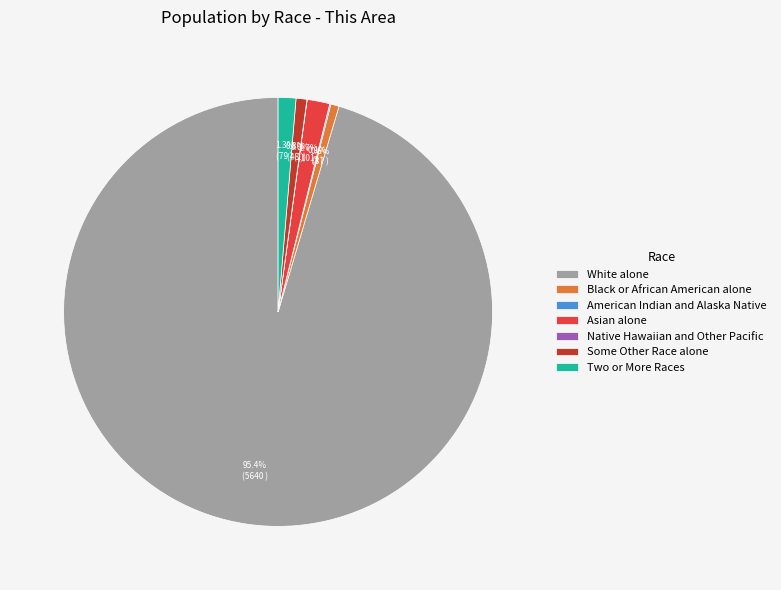

Does White alone account for over 50% of the chart?

Yes